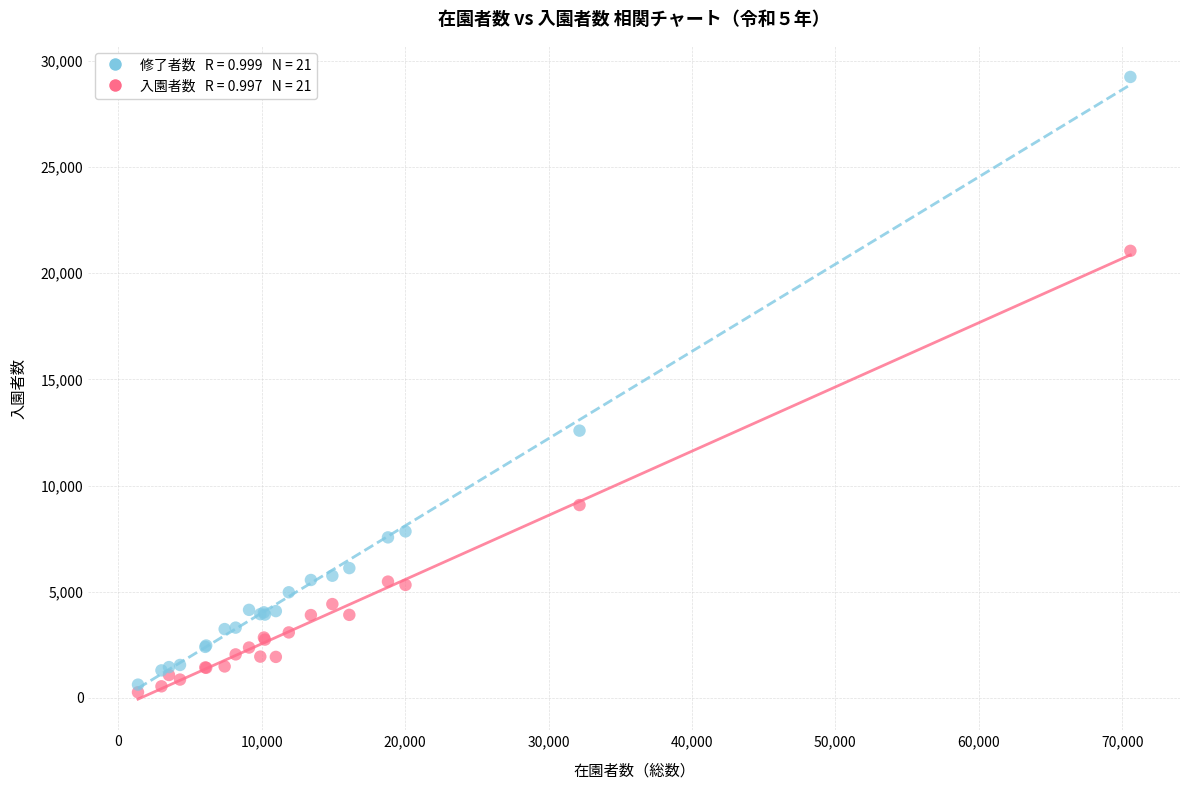

Across all series, what Y value is closest to 14754?

12586